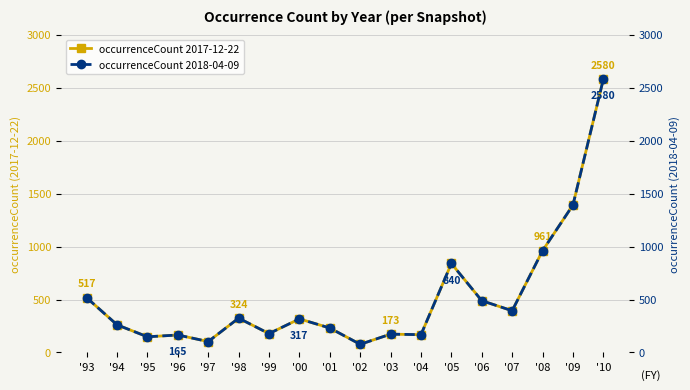

What is the minimum value shown in the chart?

77